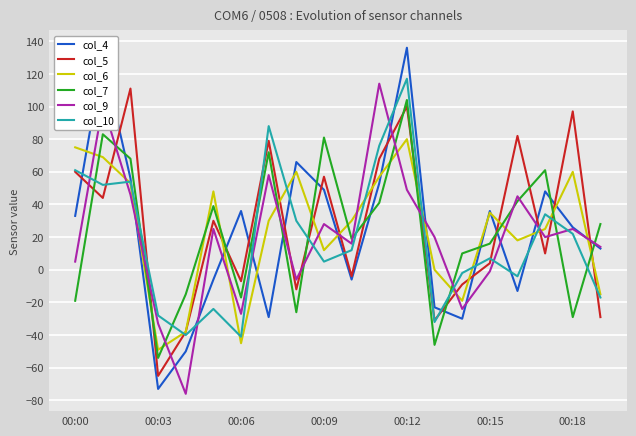

True or false: col_7 and col_10 intersect in this chart.

True